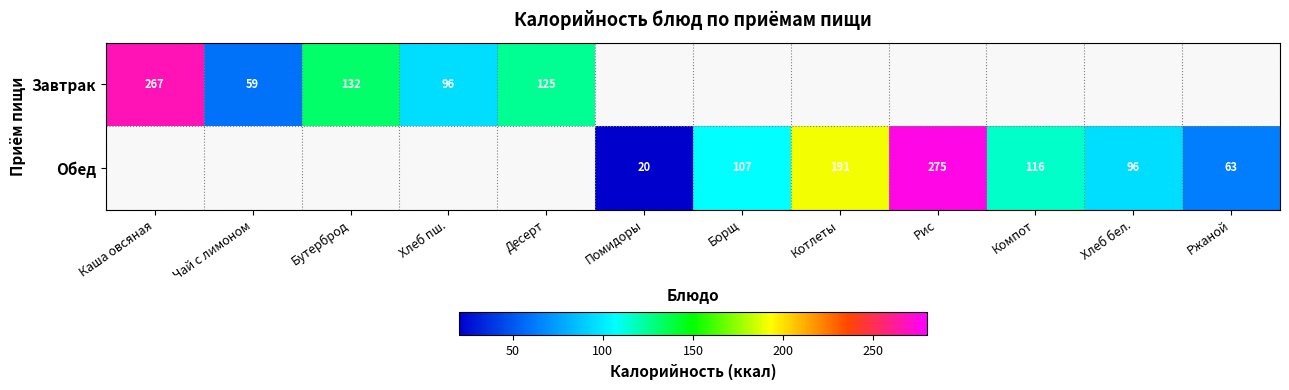

The Обед series shows 116 at Компот. True or false?

True